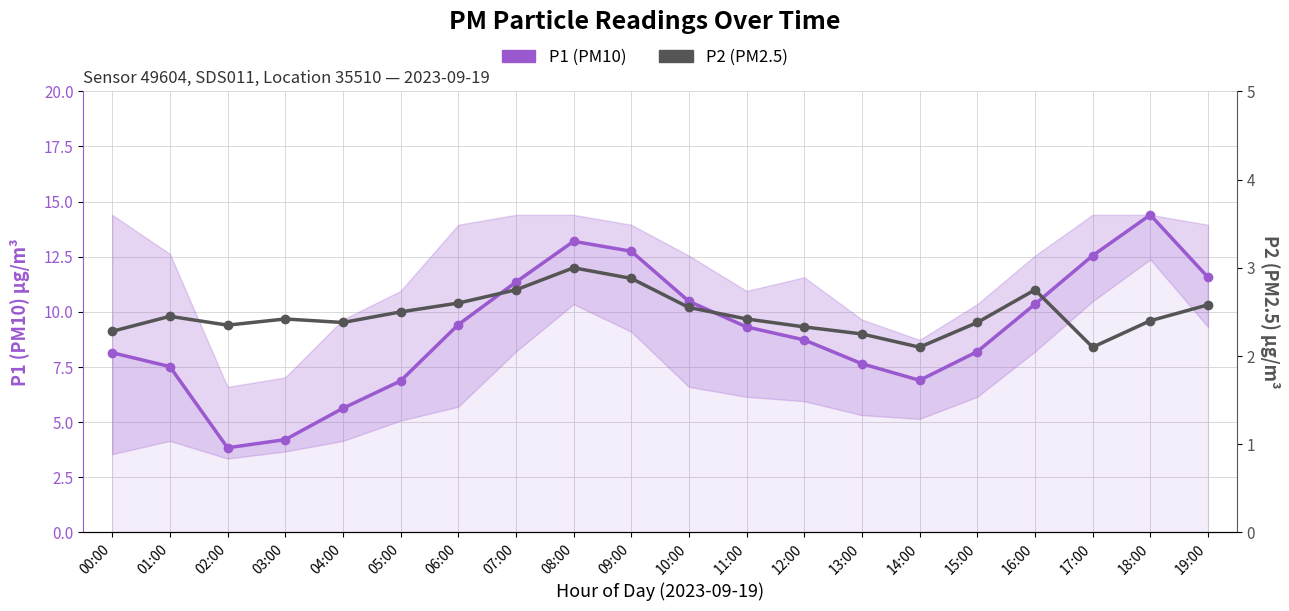

What is the difference between the maximum and minimum values in the P1 (PM10) series?

10.6